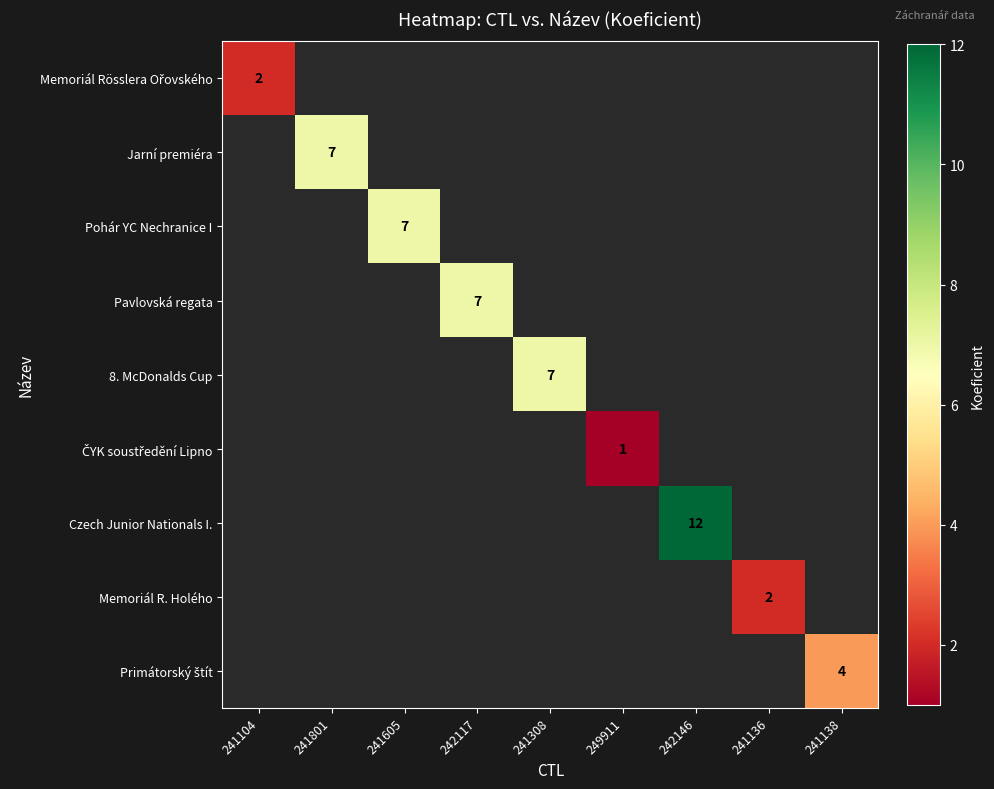

At how many categories does at least one series exceed 11?

1